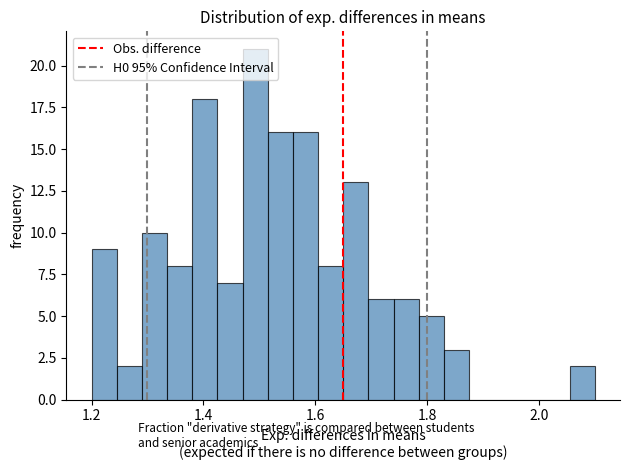

Around what value on the x-axis is the tallest bar? Give the approximate position of its centre, as read against the axis.

1.50